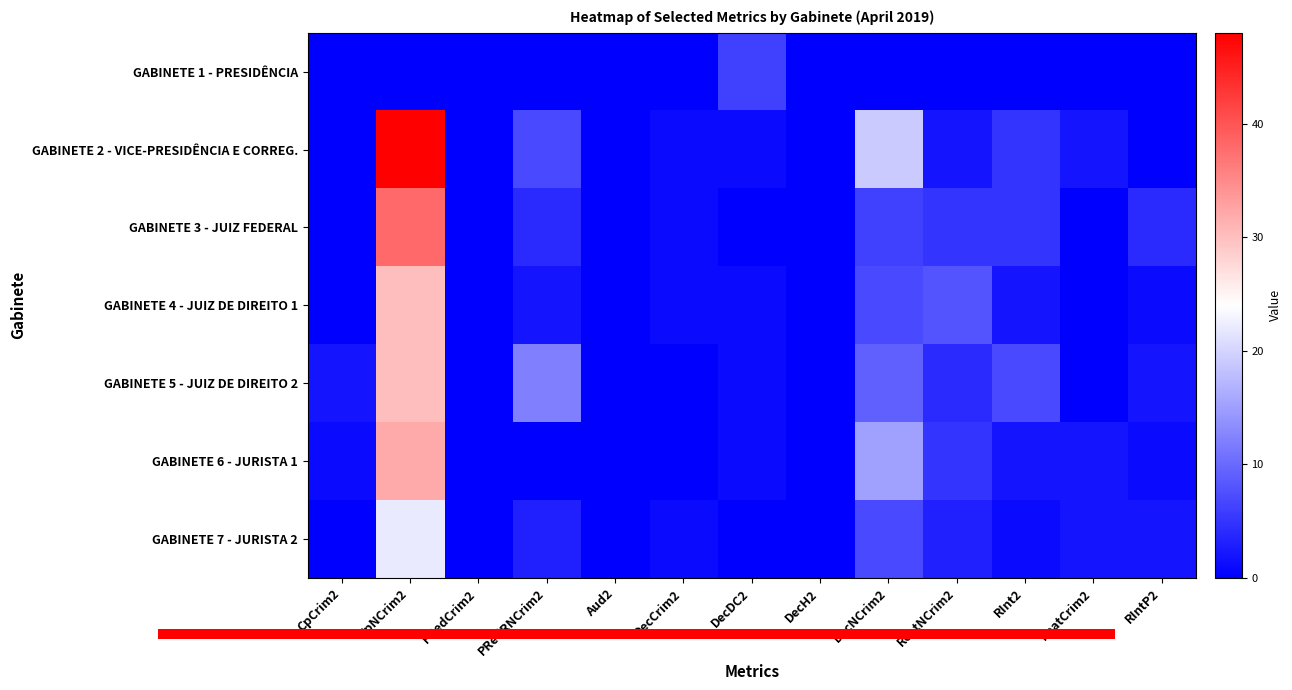

What is the difference between the maximum and minimum values in the GABINETE 4 - JUIZ DE DIREITO 1 series?

30